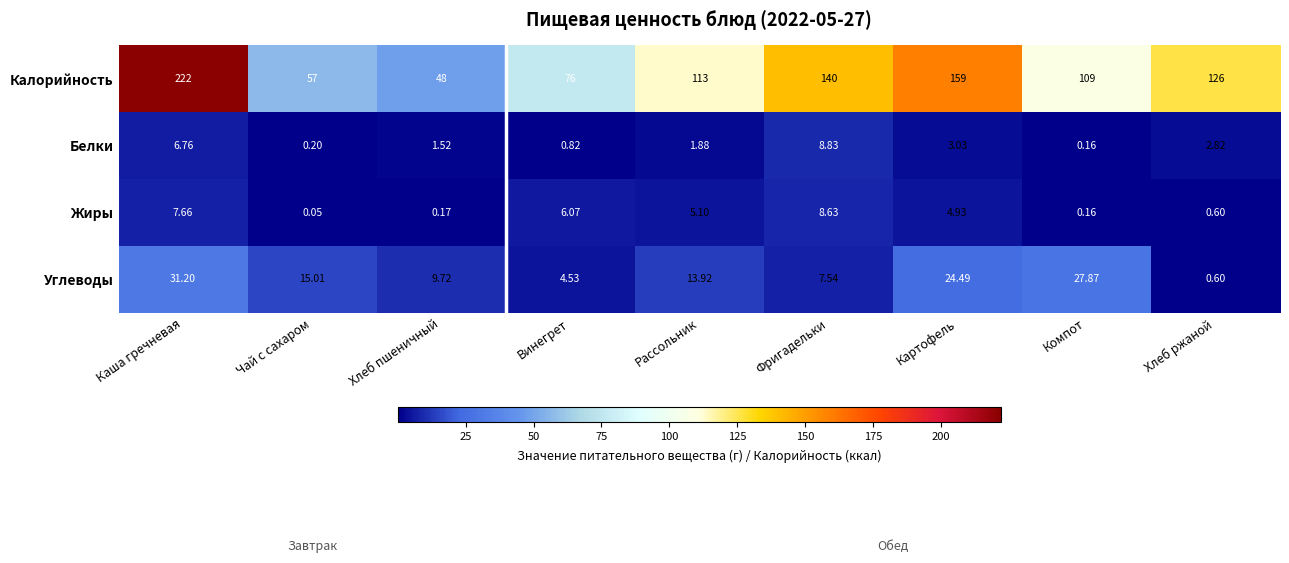

Is the value of Белки at Хлеб пшеничный greater than the value of Жиры at Компот?

Yes